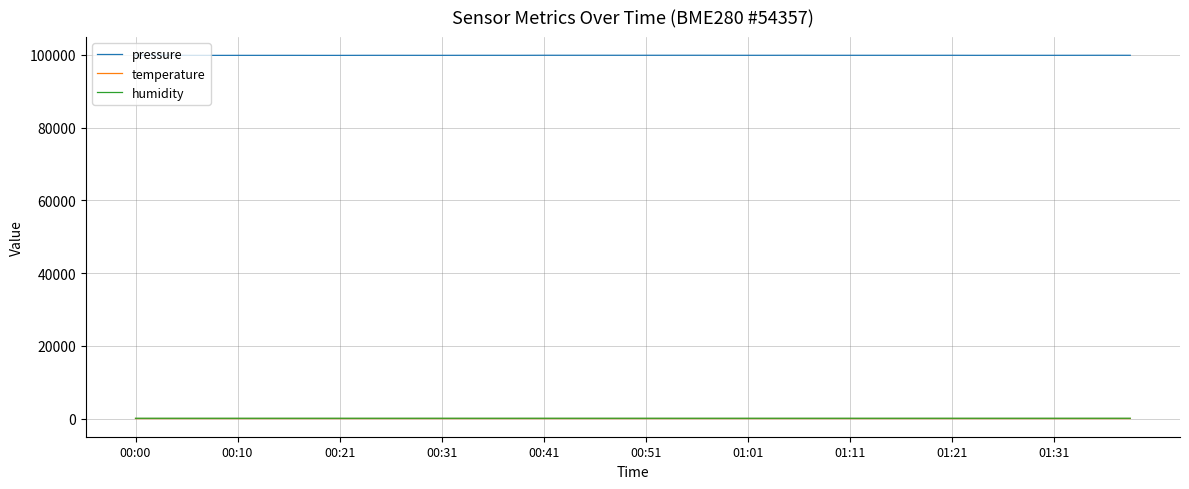

True or false: pressure and humidity cross at least once.

False